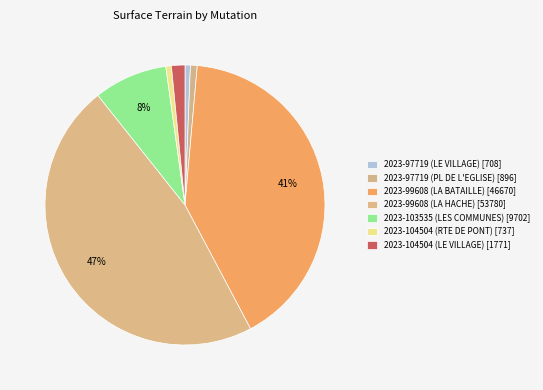

Count the number of slices in the pie.

7